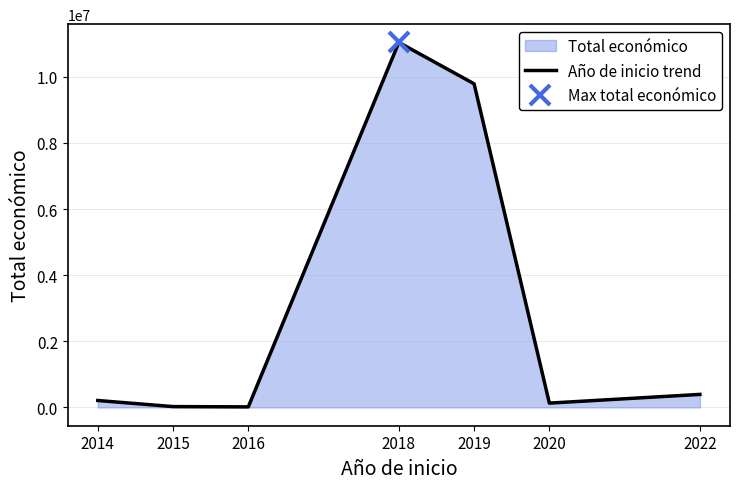

The chart shows a value of 286678 at 2014. True or false?

False